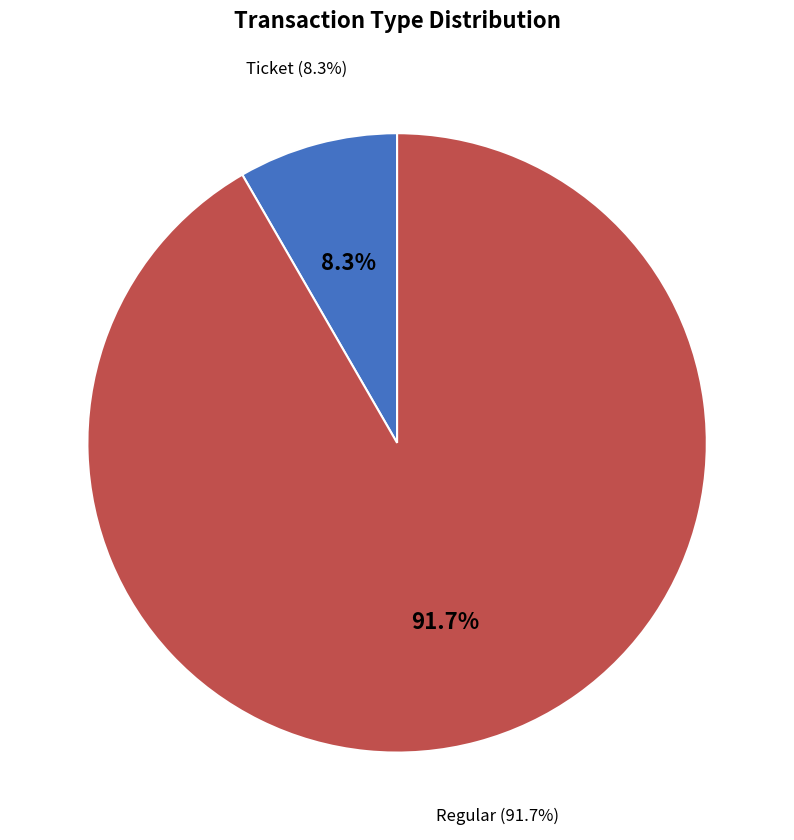

What is the total percentage of Ticket (io_index=0) and Regular (io_index=11)?

100.0%